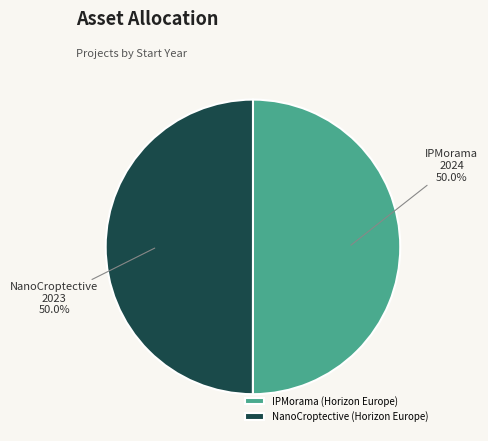

Combined, what portion of the pie is IPMorama (Horizon Europe) and NanoCroptective (Horizon Europe)?

100.0%